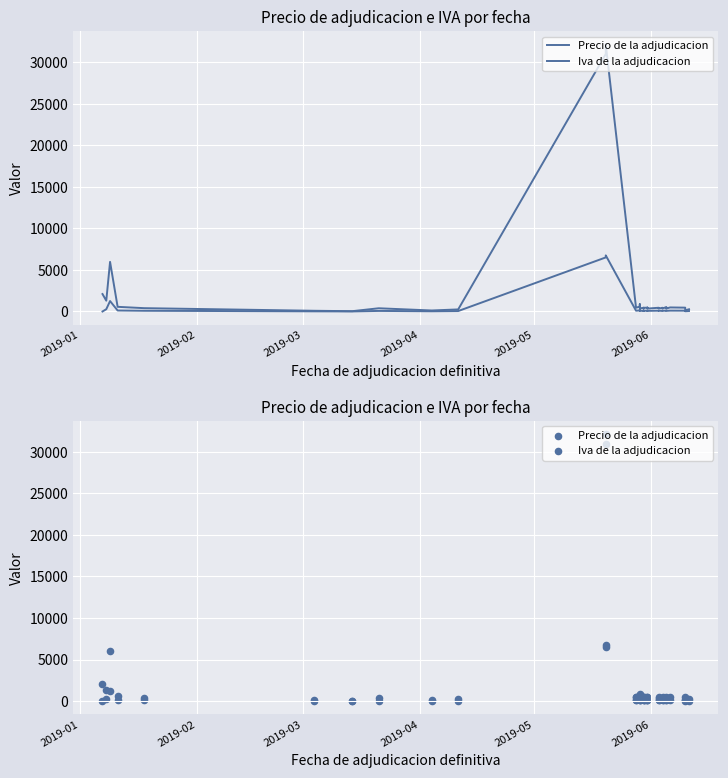

Is the value of Precio de la adjudicacion at 2019-01 greater than the value of Iva de la adjudicacion at 21?

Yes